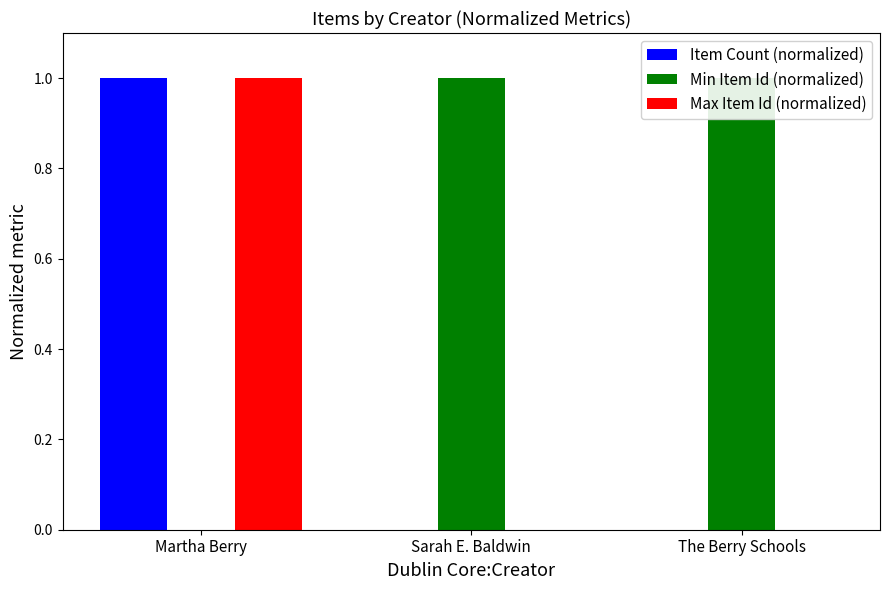

Between The Berry Schools and Sarah E. Baldwin, which is larger?

The Berry Schools